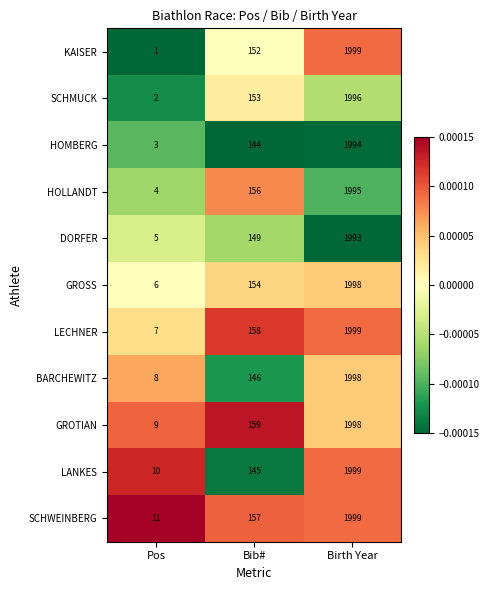

At which label is LANKES closest to 1004?

Bib#